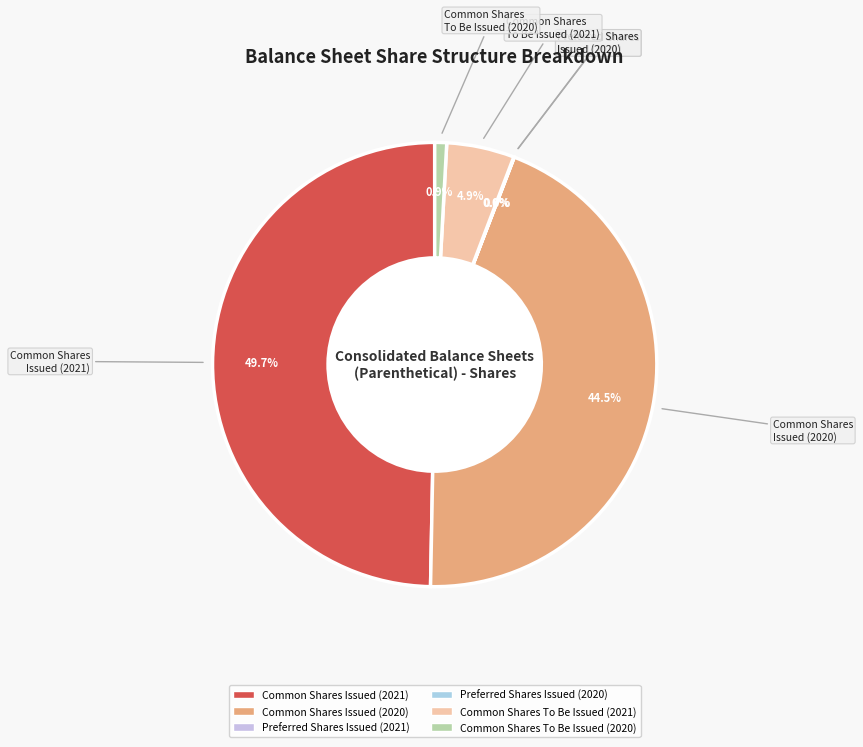

What percentage is NOT represented by Common Shares To Be Issued (2020)?

99.1%